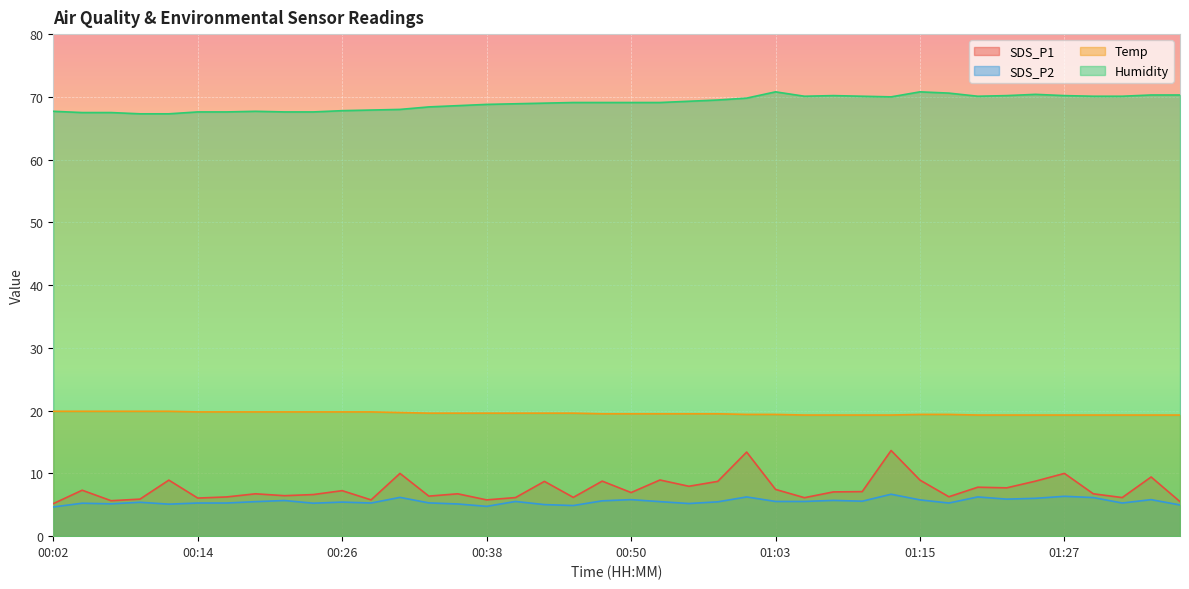

Rank the series at 00:07 from highest to lowest value.

Humidity, Temp, SDS_P1, SDS_P2